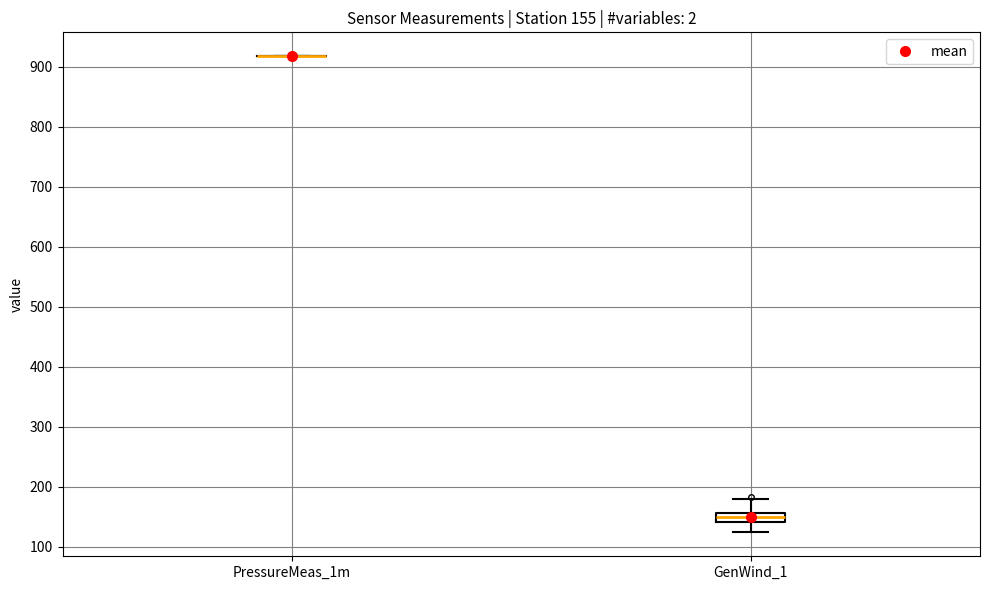

Comparing the boxes themselves (not the whiskers), which one is the tallest?

GenWind_1